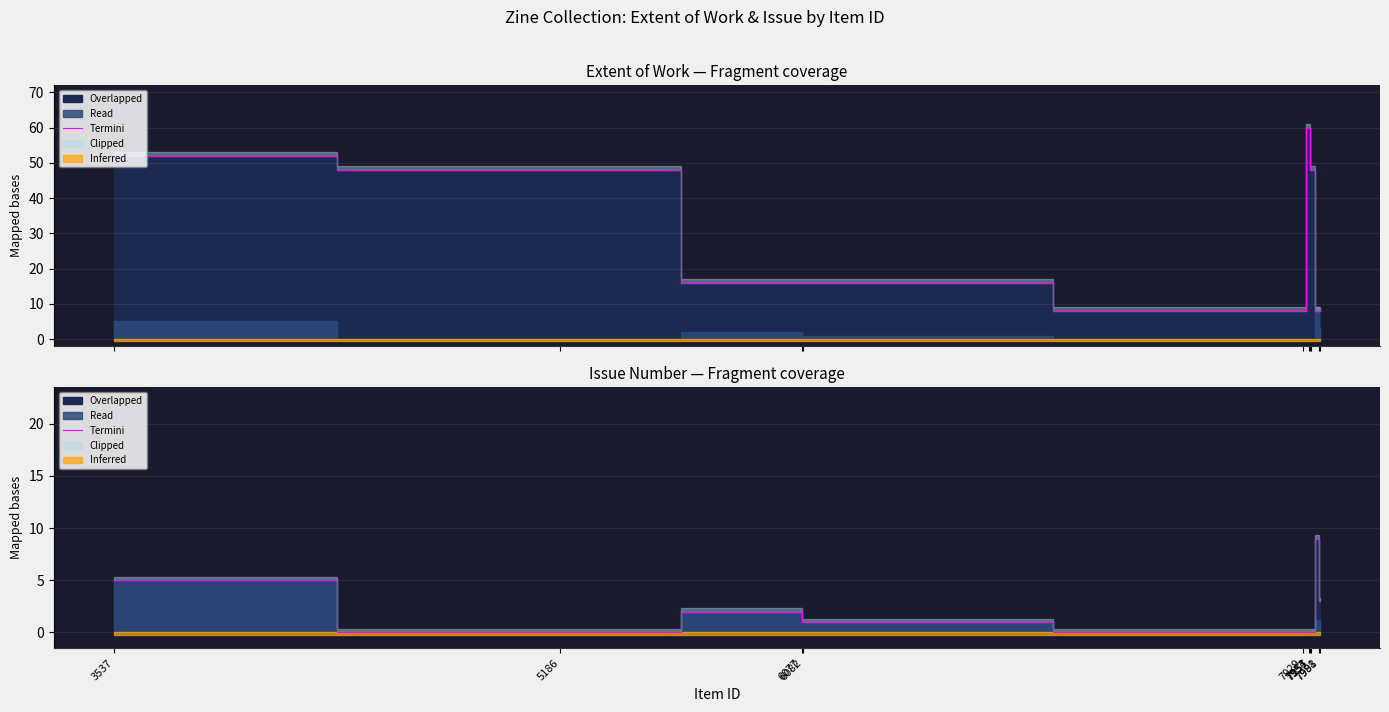

How many values are below 1?

5